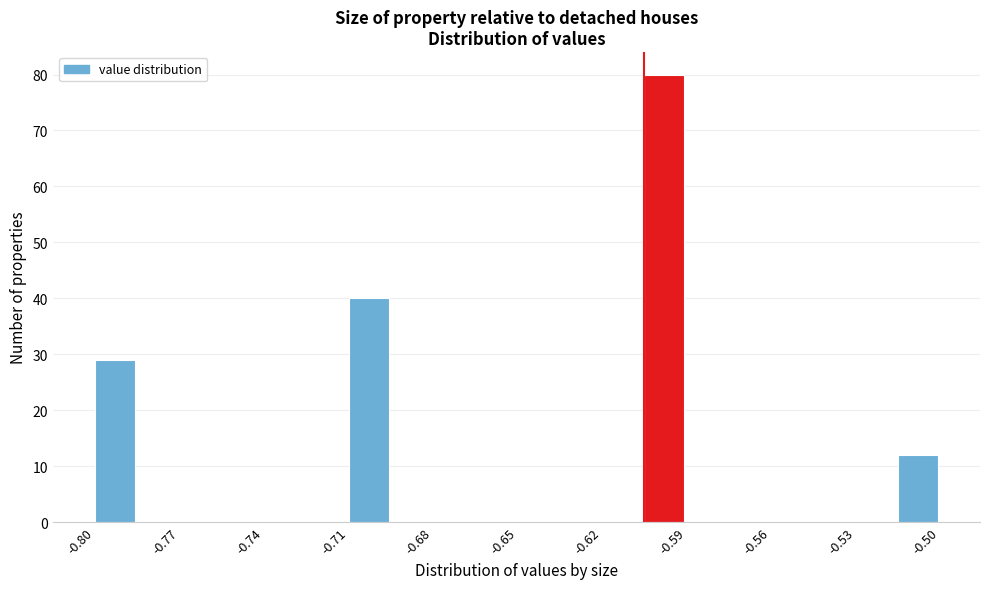

Read against the x-axis, roughly where is the centre of the tallest bar?

-0.600